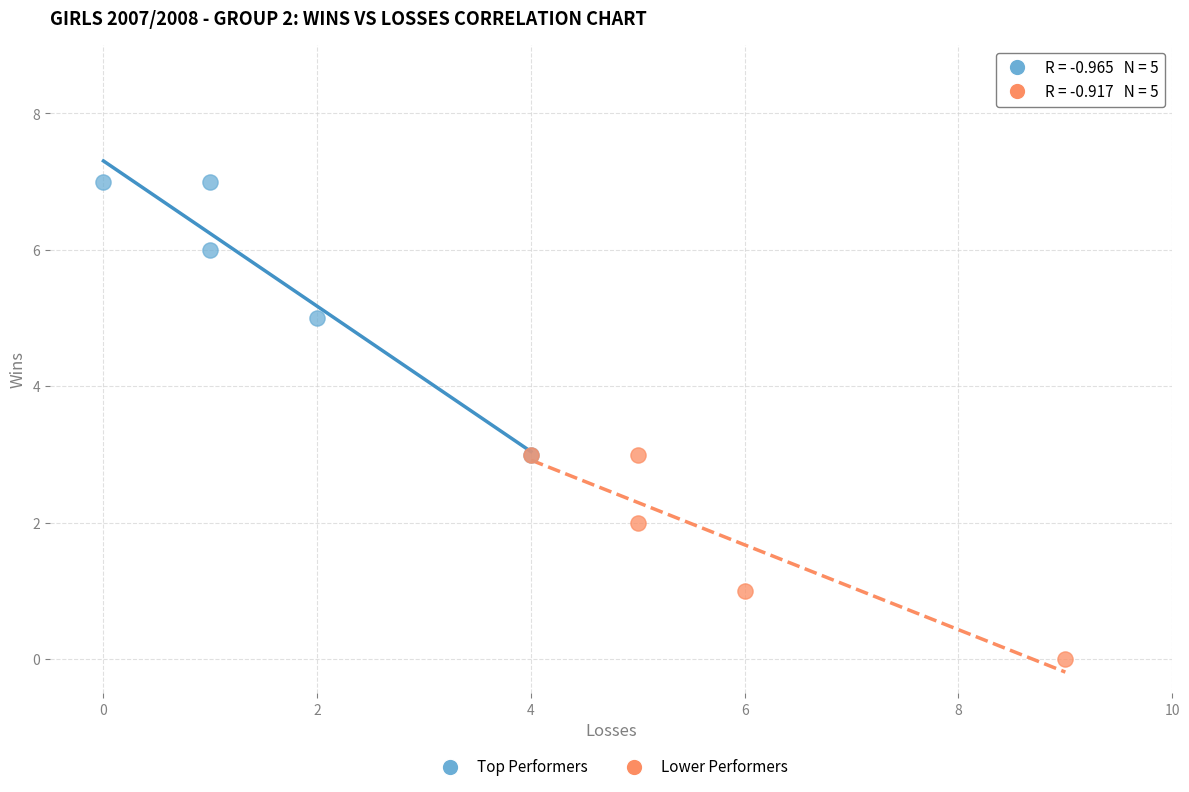

Which series has the largest Y range (max minus min)?

Top Performers